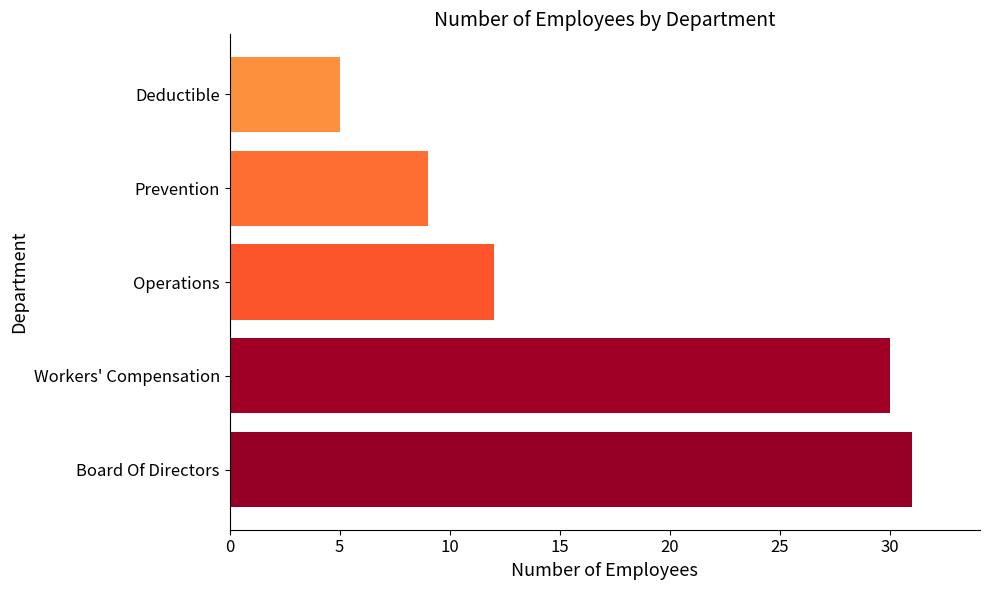

What is the difference between the maximum and minimum values?

26